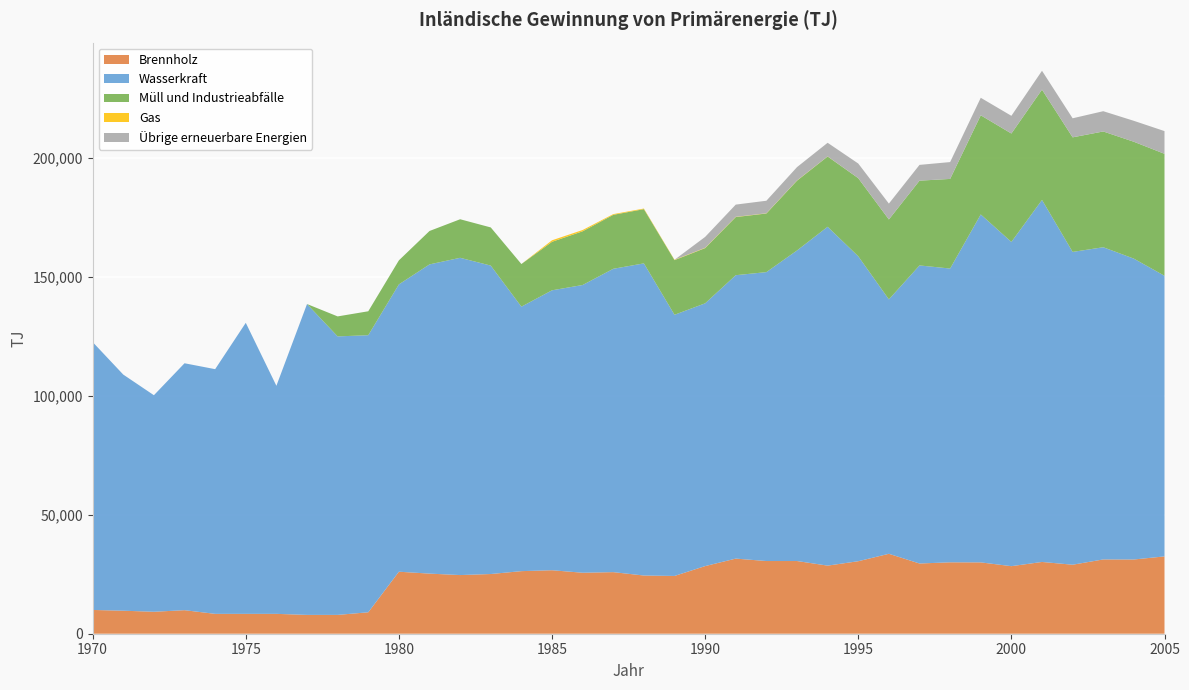

Reading right to left, what are all the values shown in this chart?

Brennholz: 32490	31200	31220	29000	30160	28390	29980	30010	29510	33590	30470	28620	30550	30550	31570	28420	24280	24460	25880	25630	26680	26300	25090	24650	25260	26060	9010	7910	7910	8350	8350	8350	9890	9230	9670	9990
Wasserkraft: 117930	126420	131200	131450	152140	136260	146220	123460	125260	106910	128150	142400	130510	121410	119100	110430	109750	131180	127480	120920	117640	111140	129610	133330	129950	120750	116440	117040	130640	95840	122310	102830	103770	91000	99230	112580
Müll und Industrieabfälle: 51260	49120	48650	48150	46360	45560	41670	37660	35630	33590	32820	29530	29330	24640	24430	23200	22970	22790	22680	22570	20390	17920	16040	16200	14040	10100	10060	8400	0	0	0	0	0	0	0	0
Gas: 0	0	0	0	0	0	0	0	0	0	0	40	80	90	100	130	150	250	300	540	630	0	0	0	0	0	0	0	0	0	0	0	0	0	0	0
Übrige erneuerbare Energien: 9550	8800	8520	8010	7920	7440	7360	7080	6630	6670	6160	5730	5620	5270	5140	4580	0	0	0	0	0	0	0	0	0	0	0	0	0	0	0	0	0	0	0	0